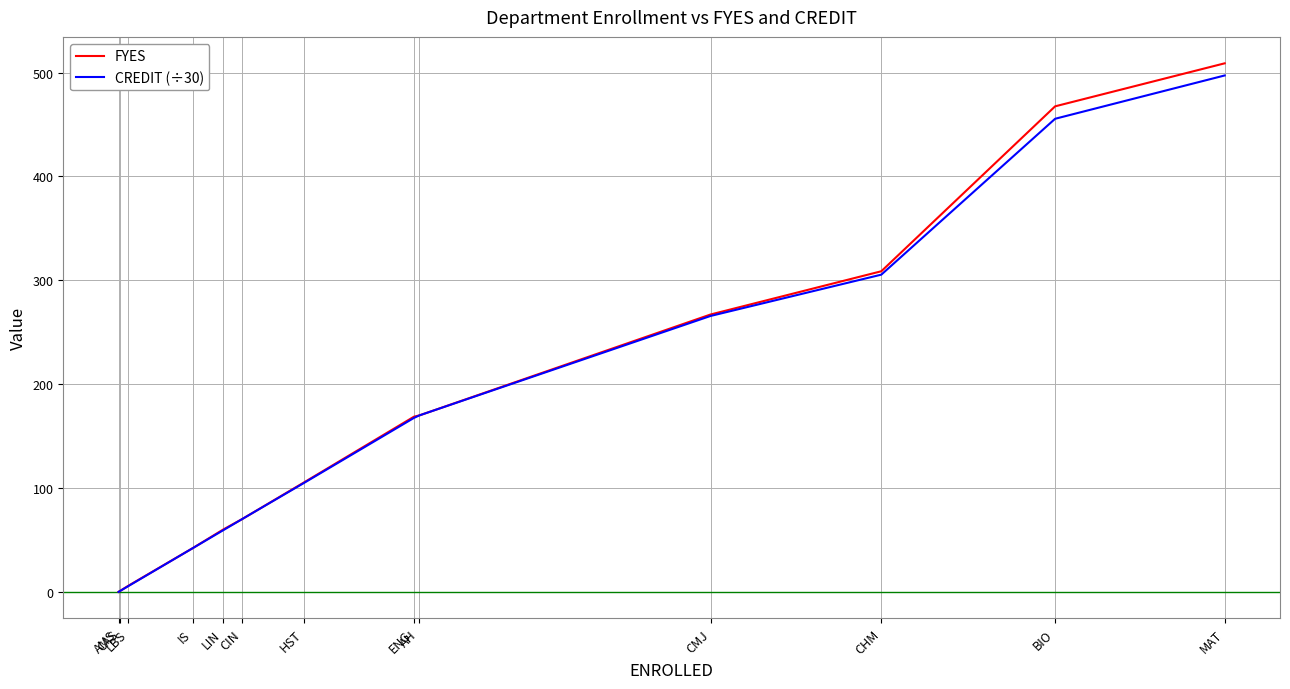

Which series has the widest spread of values?

FYES